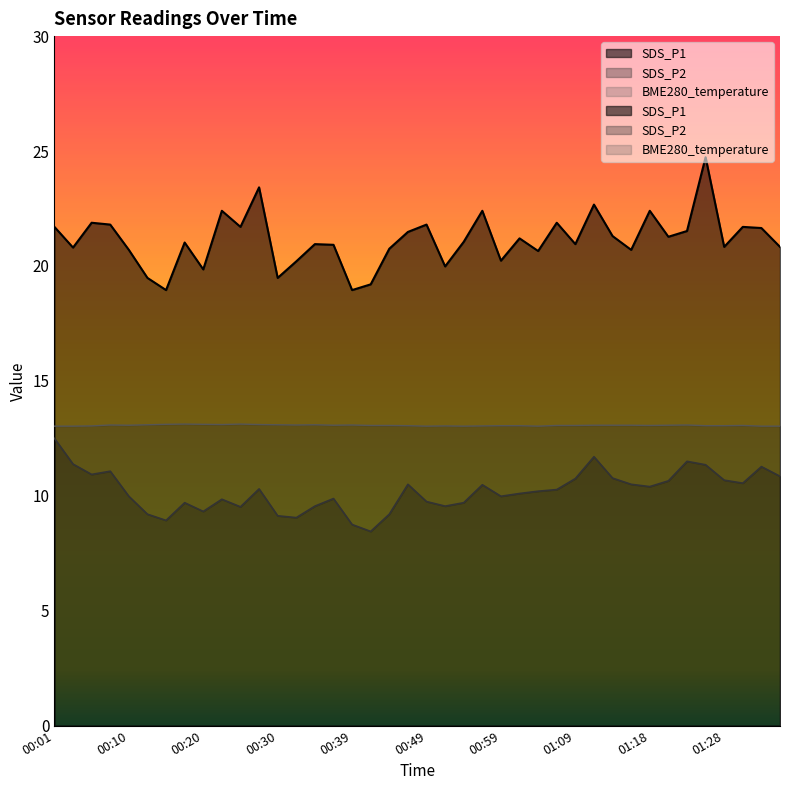

How many lines are shown in the chart?

3